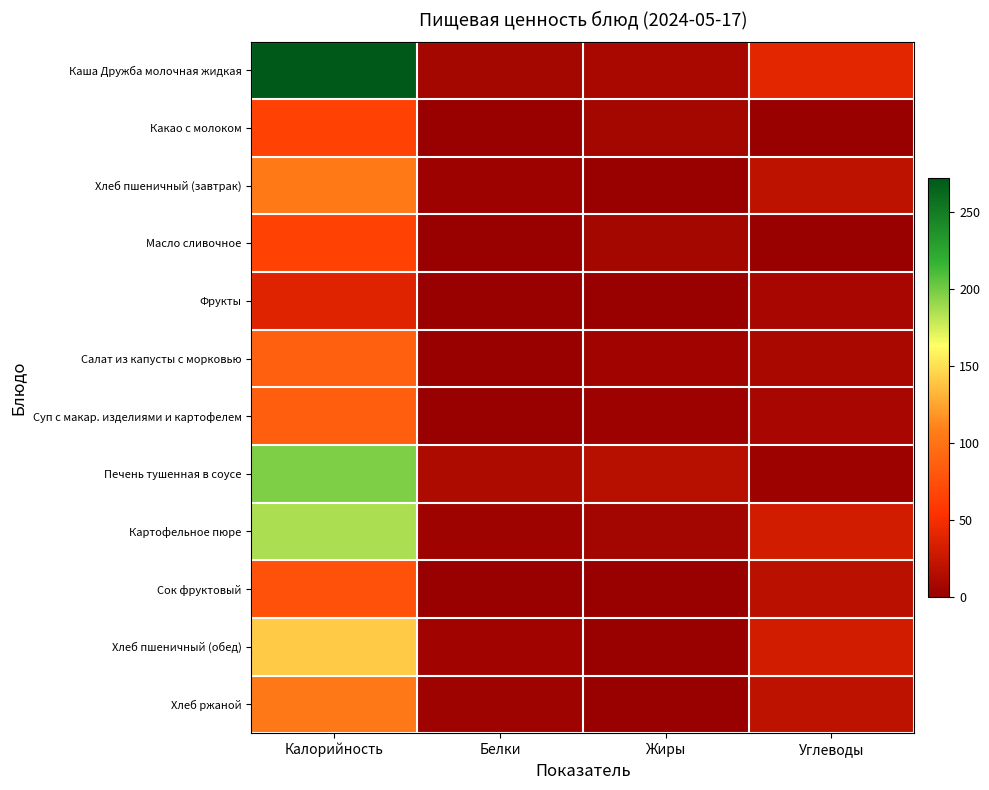

Reading left to right, list all the values displayed in this chart.

Каша Дружба молочная жидкая: Калорийность=272	Белки=7	Жиры=9	Углеводы=41
Какао с молоком: Калорийность=65	Белки=0	Жиры=7	Углеводы=0
Хлеб пшеничный (завтрак): Калорийность=105	Белки=3	Жиры=1	Углеводы=20
Масло сливочное: Калорийность=65	Белки=0	Жиры=7	Углеводы=0
Фрукты: Калорийность=38	Белки=1	Жиры=0	Углеводы=8
Салат из капусты с морковью: Калорийность=87	Белки=1	Жиры=5	Углеводы=9
Суп с макар. изделиями и картофелем: Калорийность=85	Белки=1	Жиры=3	Углеводы=8
Печень тушенная в соусе: Калорийность=197	Белки=11	Жиры=16	Углеводы=3
Картофельное пюре: Калорийность=185	Белки=4	Жиры=6	Углеводы=30
Сок фруктовый: Калорийность=76	Белки=1	Жиры=0	Углеводы=18
Хлеб пшеничный (обед): Калорийность=141	Белки=5	Жиры=0	Углеводы=30
Хлеб ржаной: Калорийность=104	Белки=4	Жиры=1	Углеводы=20